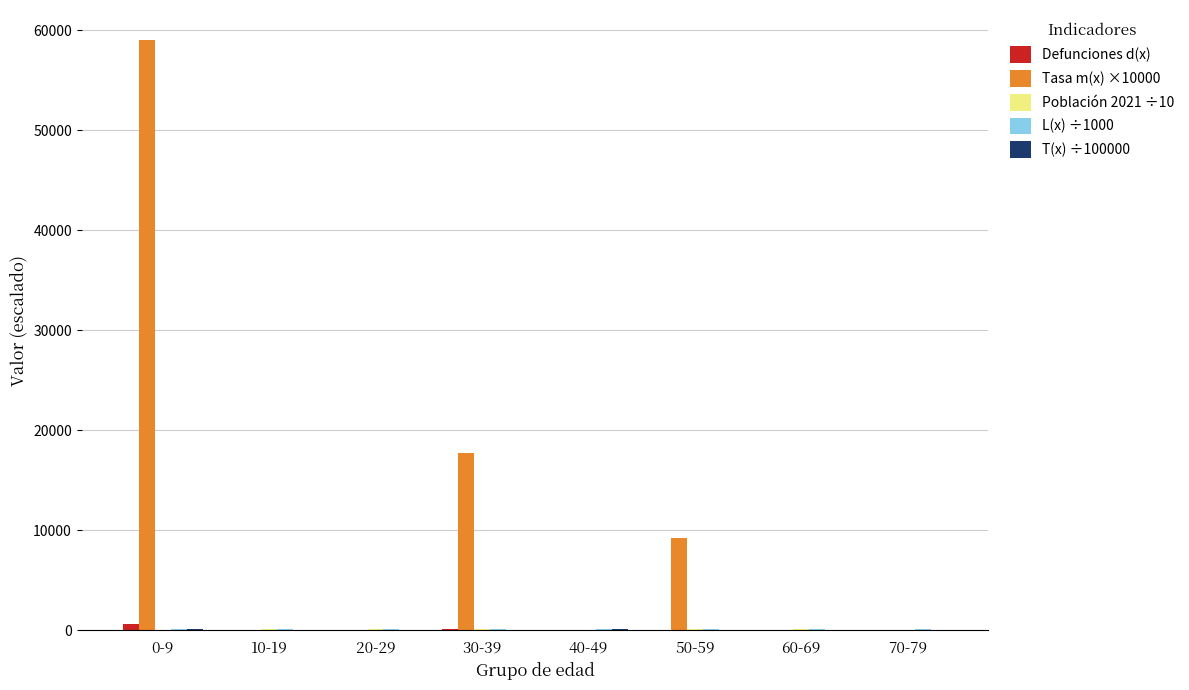

What is the total value across all series at 30-39?

18196.9